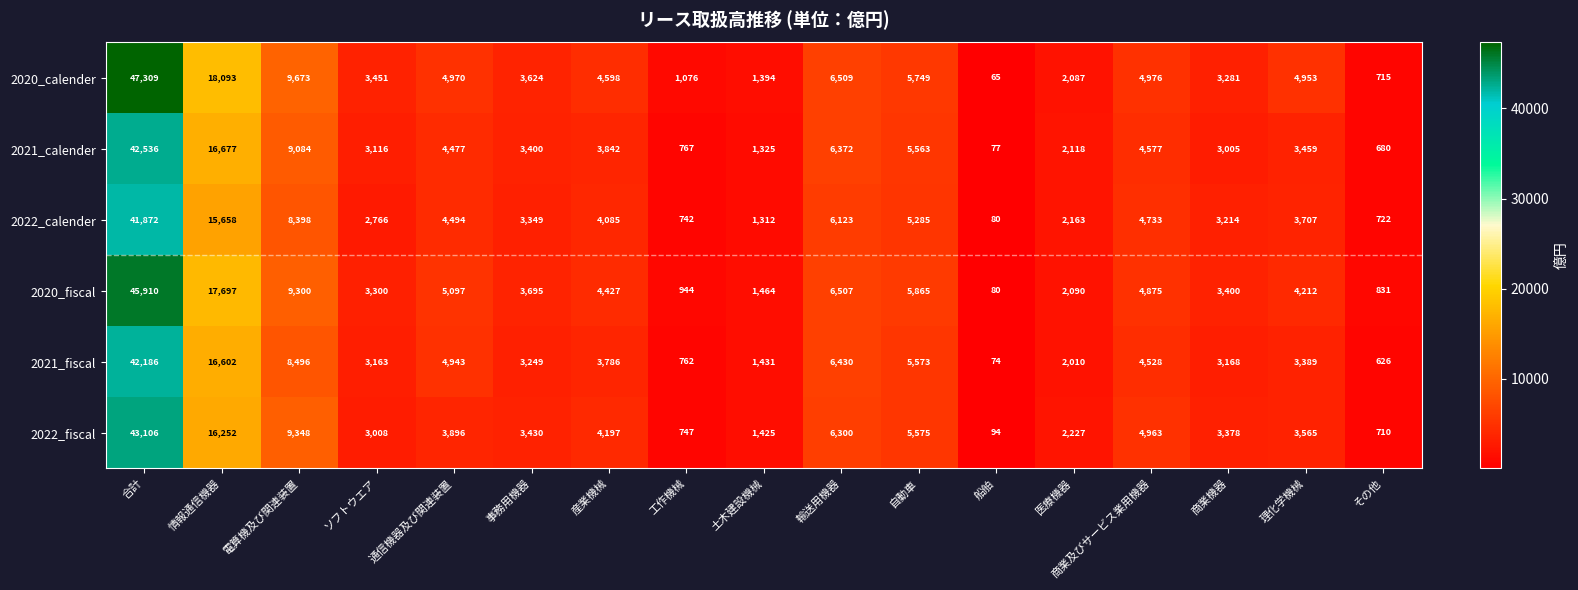

Is it true that 2022_calender equals 5280 at 電算機及び関連装置?

False